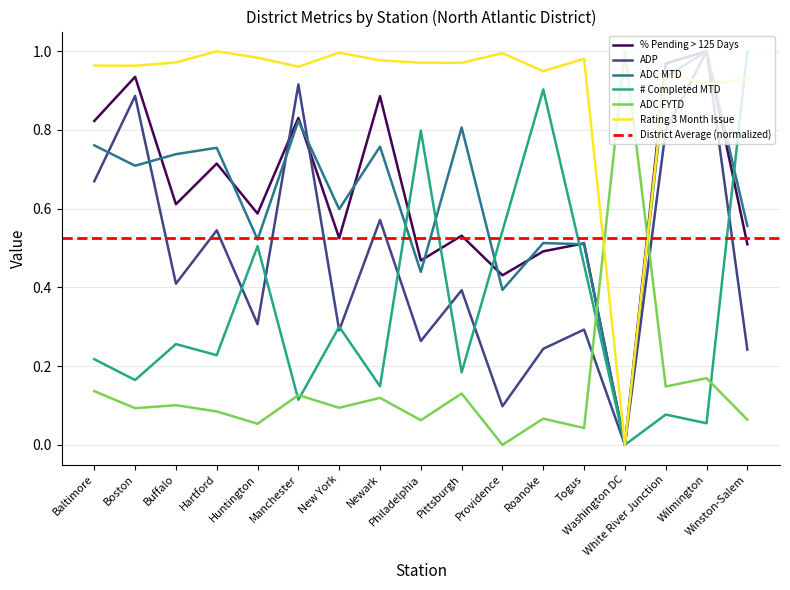

List the labels in order of ADP value, smallest first.

Washington DC, Providence, Winston-Salem, Roanoke, Philadelphia, New York, Togus, Huntington, Pittsburgh, Buffalo, Hartford, Newark, Baltimore, White River Junction, Boston, Manchester, Wilmington